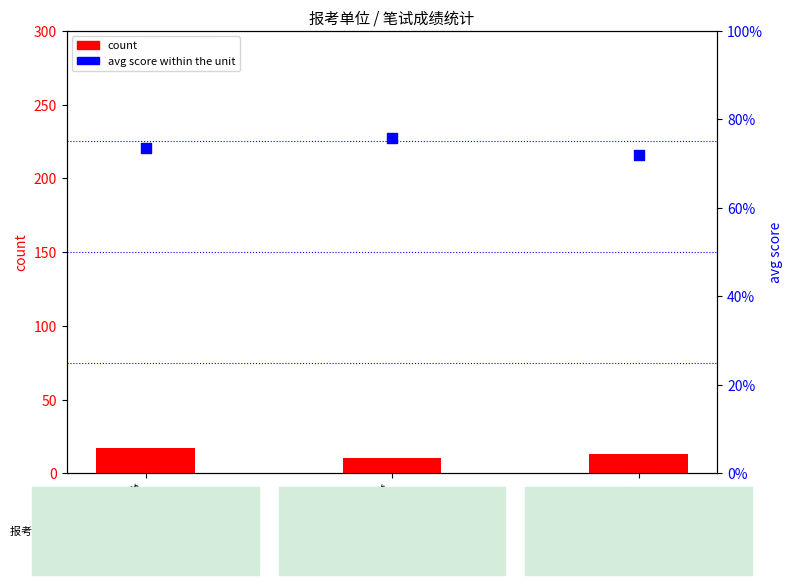

Which series contains the lowest Y value?

count